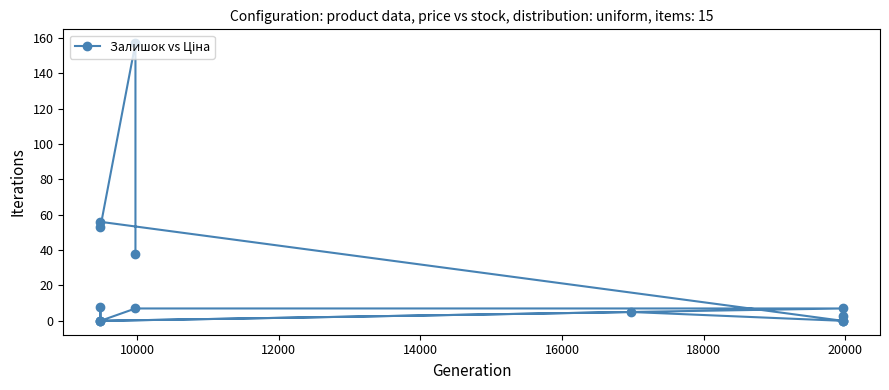

What is the value of the 12th point from the left?

56